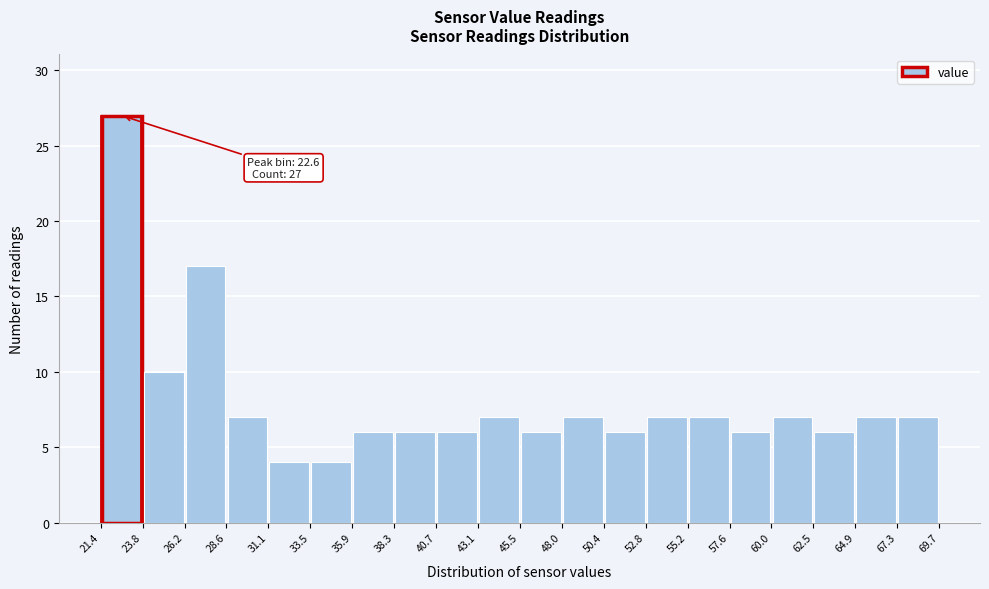

Which range on the x-axis has the tallest bar?

21.4 to 23.8